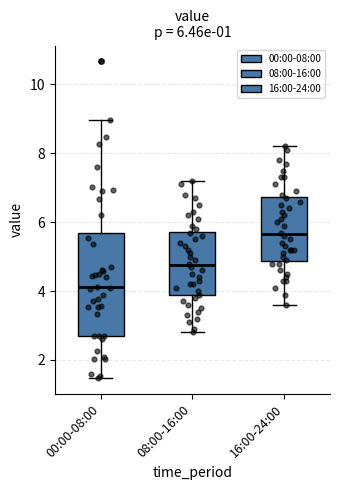

Which box's median line is the lowest?

00:00-08:00